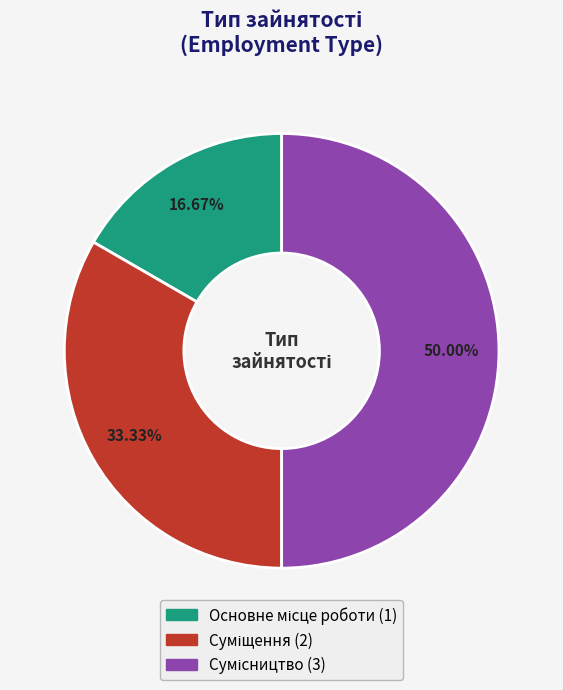

What is the change in value from Основне місце роботи to Суміщення?

+1